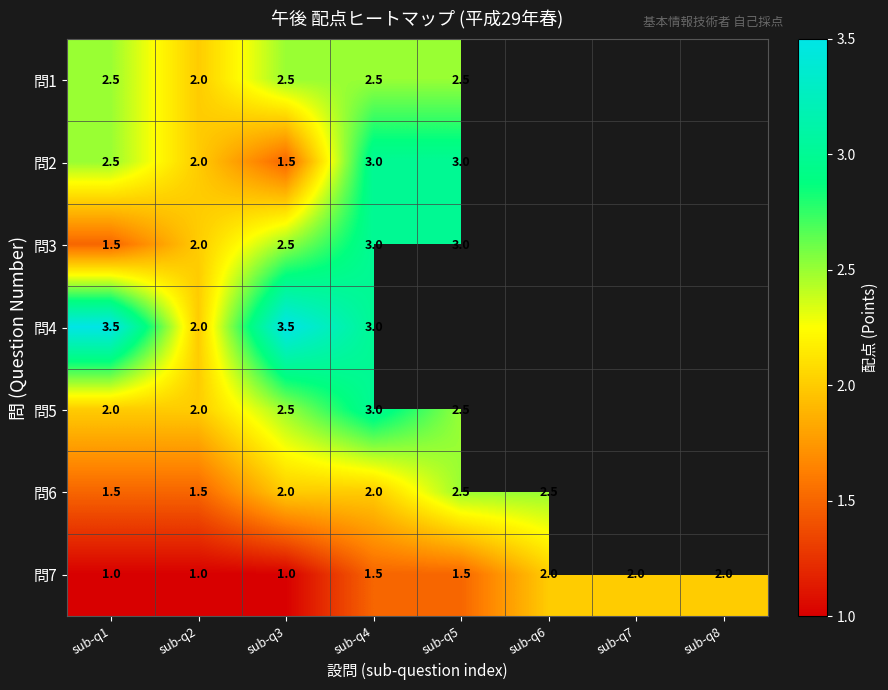

Is it true that 問4 equals 2.0 at sub-q2?

True